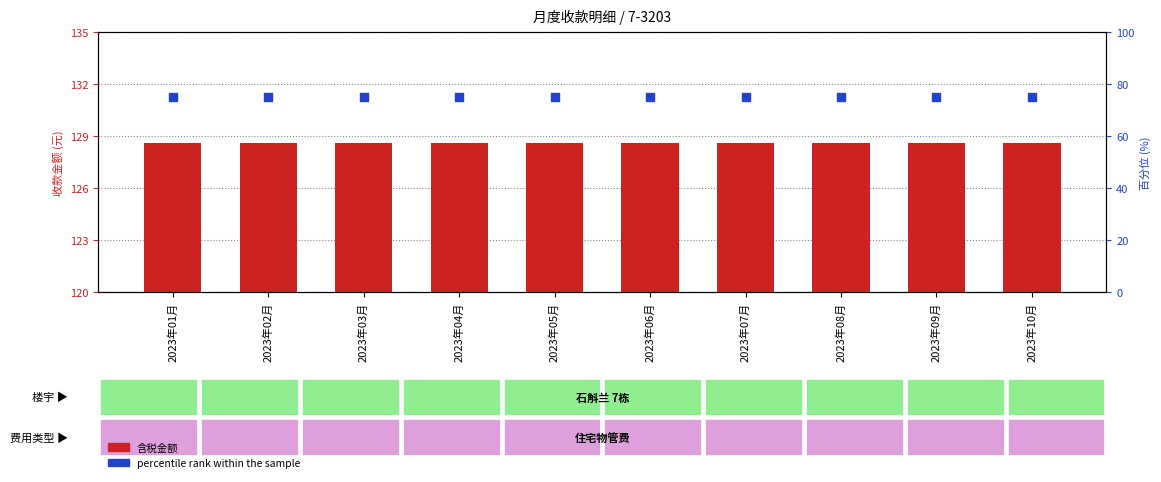

Which series reaches the minimum Y coordinate?

percentile rank within the sample